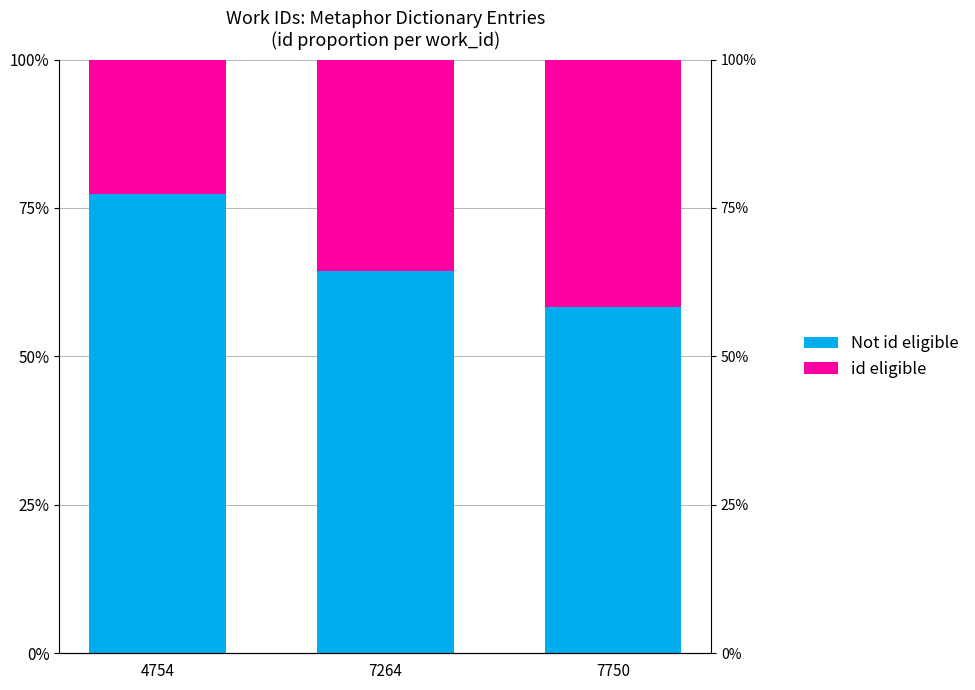

What is the highest value of the Not id eligible series?

0.8